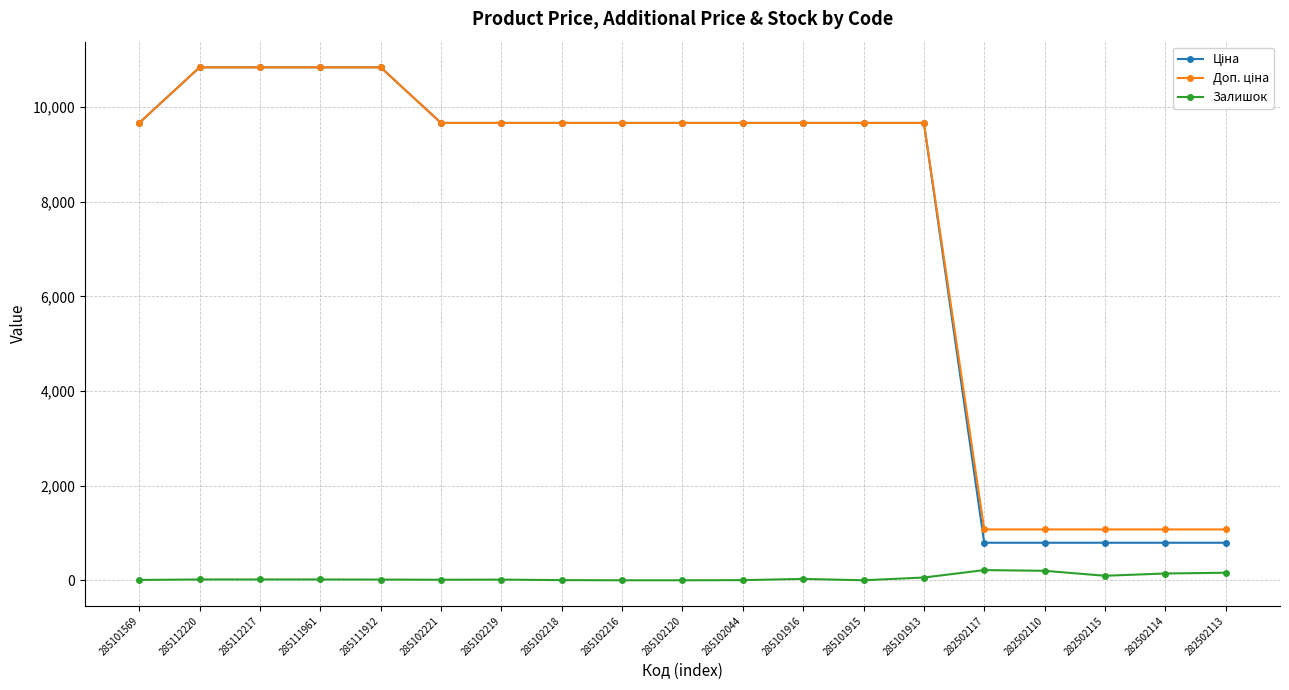

True or false: Залишок has more than 2 interior local peaks.

True